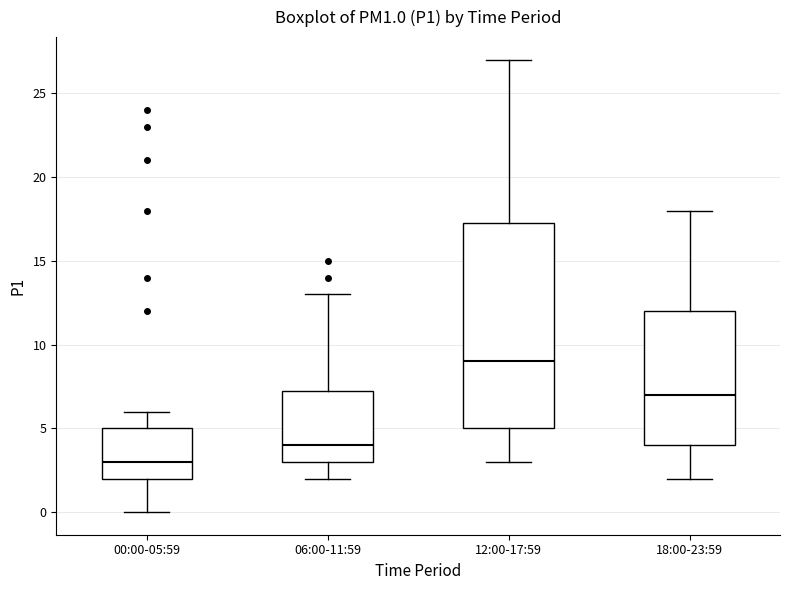

Which box's median line is the highest?

12:00-17:59